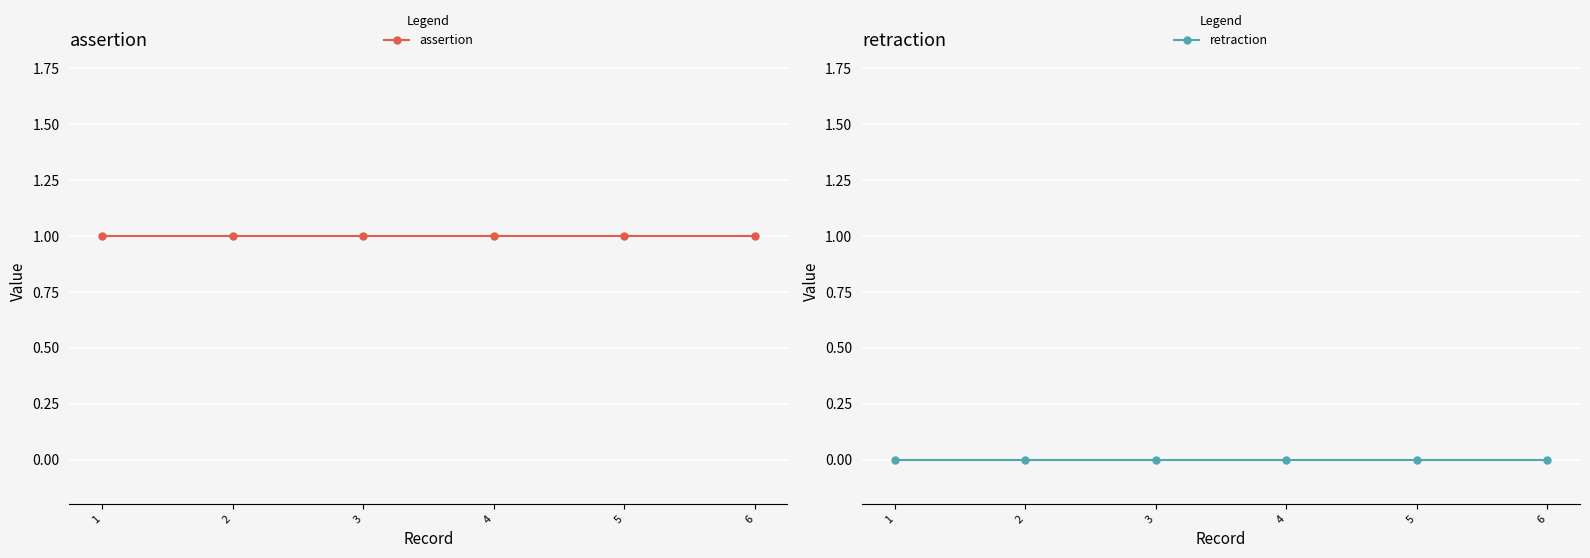

What are all the series names shown in the legend?

assertion, retraction